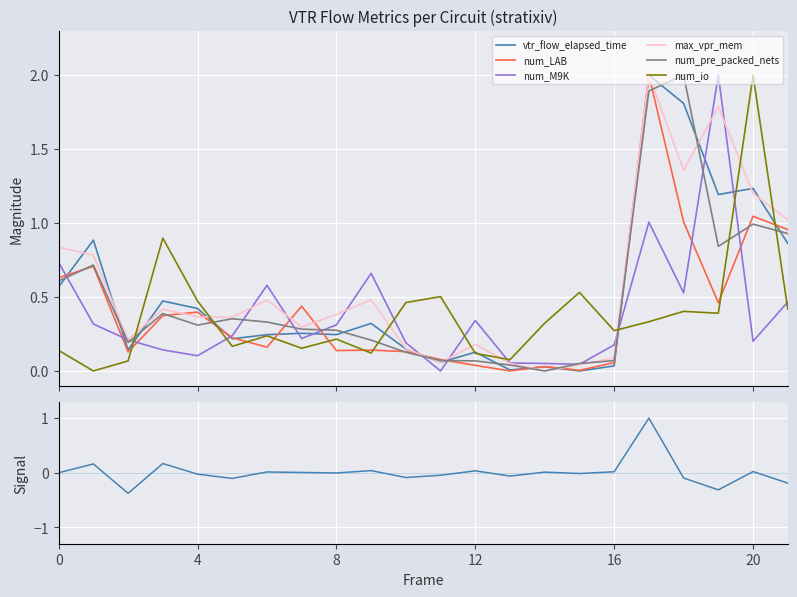

What is the highest value of the num_M9K series?

2.0